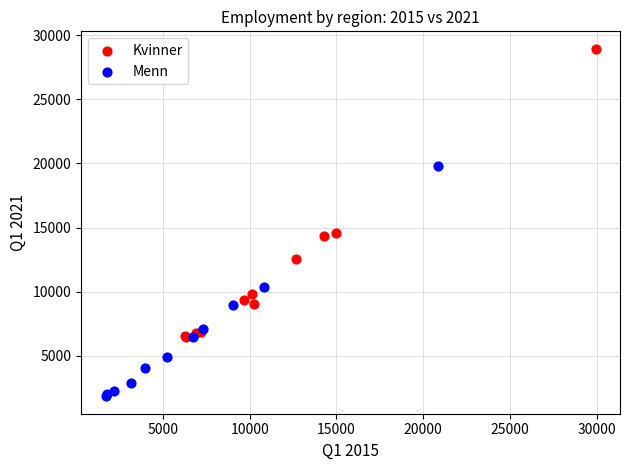

Which series has the largest Y range (max minus min)?

Kvinner